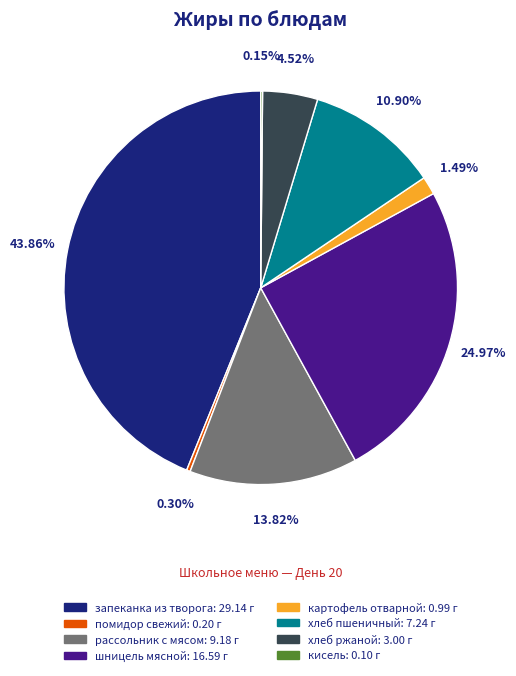

Is there a majority slice in this chart?

No